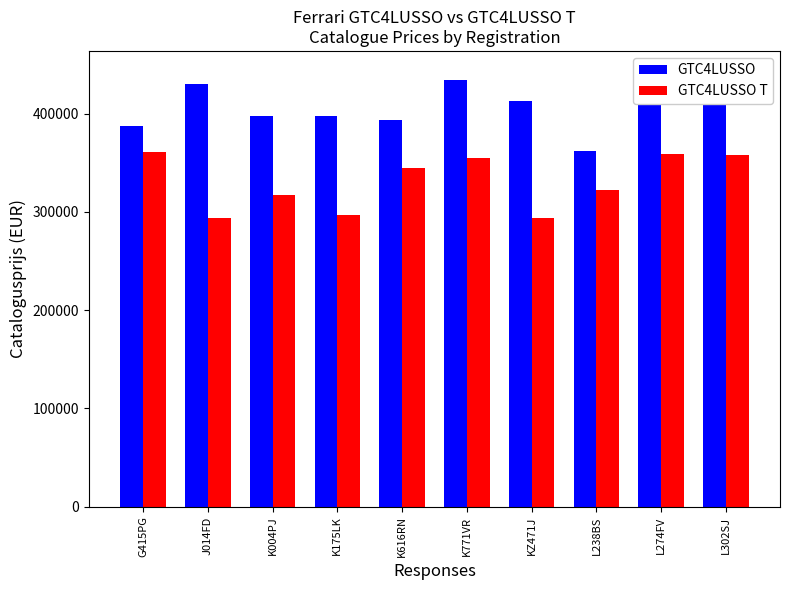

Where is GTC4LUSSO T nearest to the value 327071?

L238BS